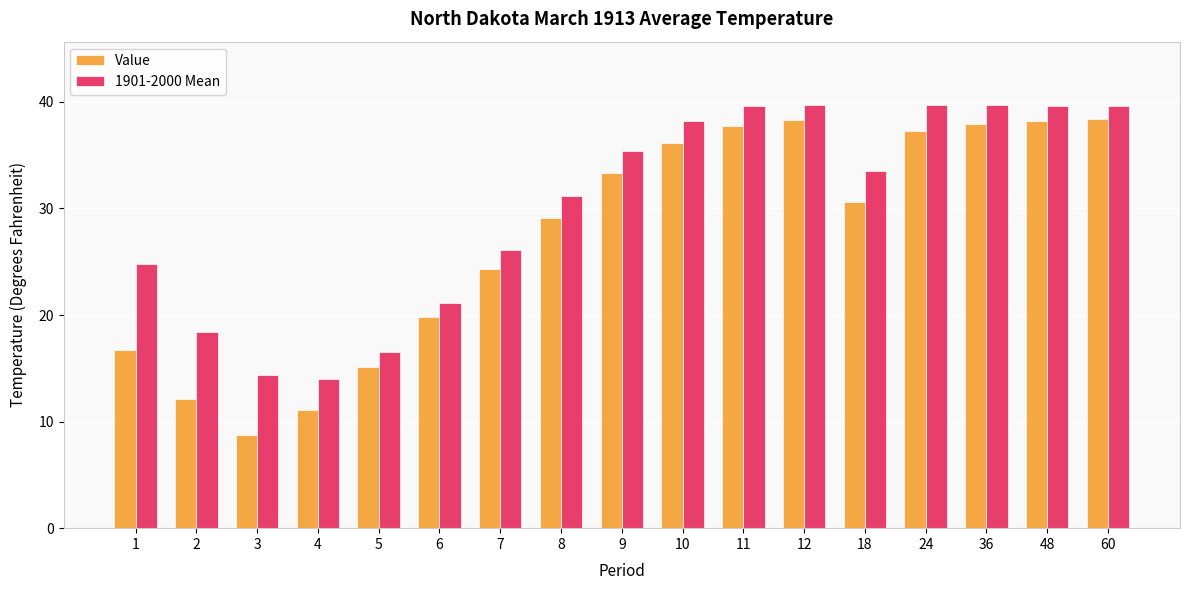

At 5, list the series in order from smallest to largest.

Value, 1901-2000 Mean